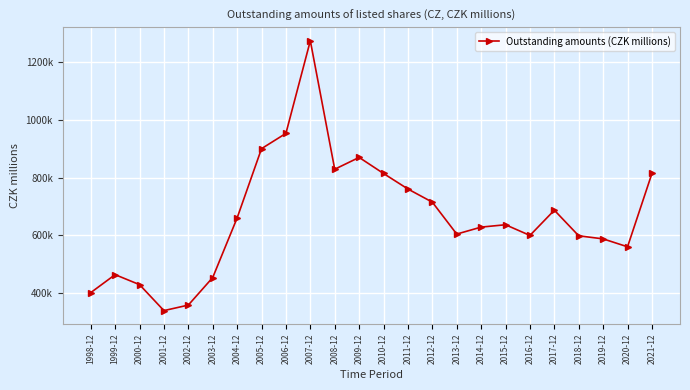

Rank the categories by value from highest to lowest.

2007-12, 2006-12, 2005-12, 2009-12, 2008-12, 2021-12, 2010-12, 2011-12, 2012-12, 2017-12, 2004-12, 2015-12, 2014-12, 2013-12, 2016-12, 2018-12, 2019-12, 2020-12, 1999-12, 2003-12, 2000-12, 1998-12, 2002-12, 2001-12